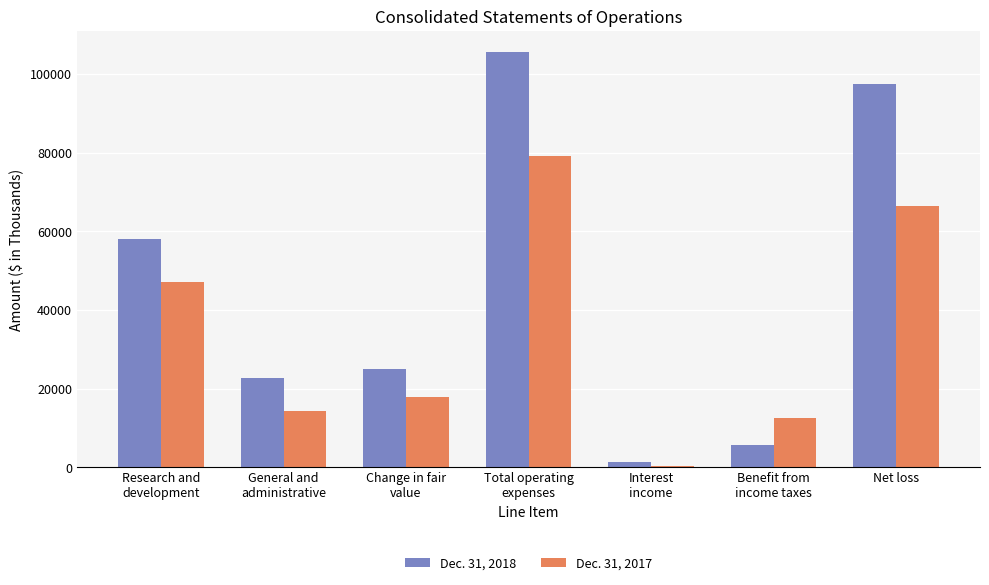

True or false: Dec. 31, 2017 has a value of 281 at Interest
income.

True